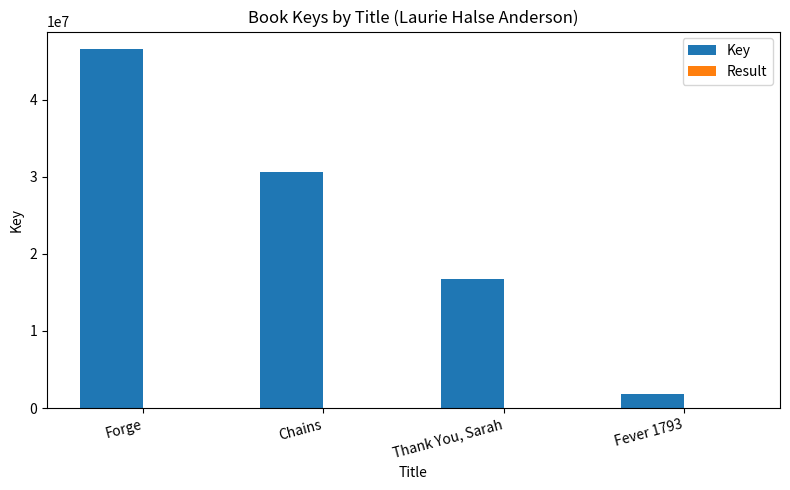

At which category is the sum across all series the highest?

Forge